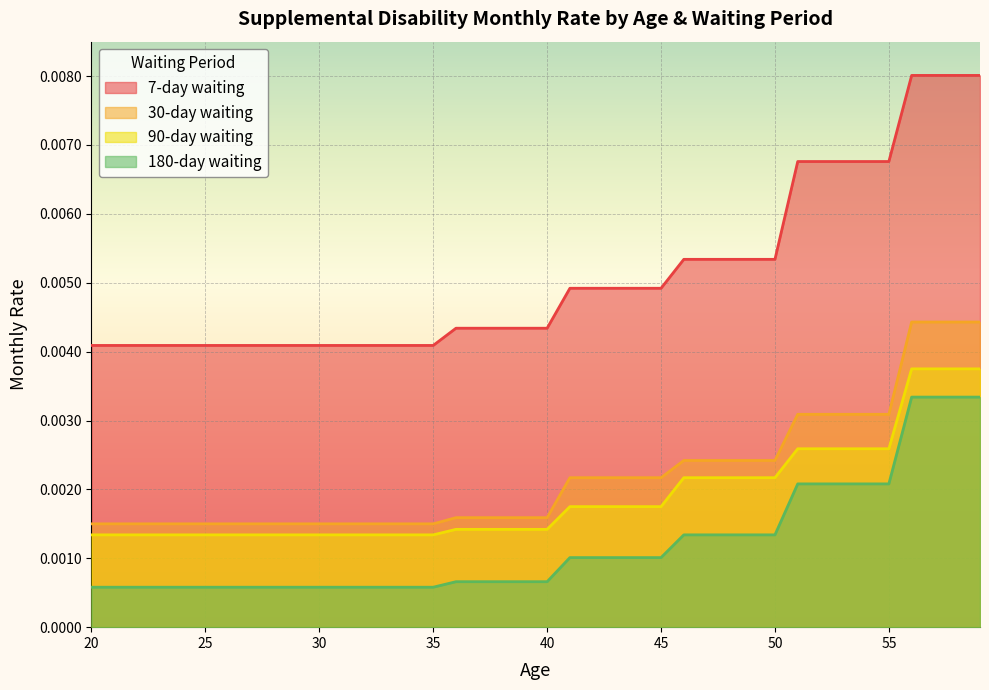

The value of 180-day waiting at 47 is 0.0. True or false?

True